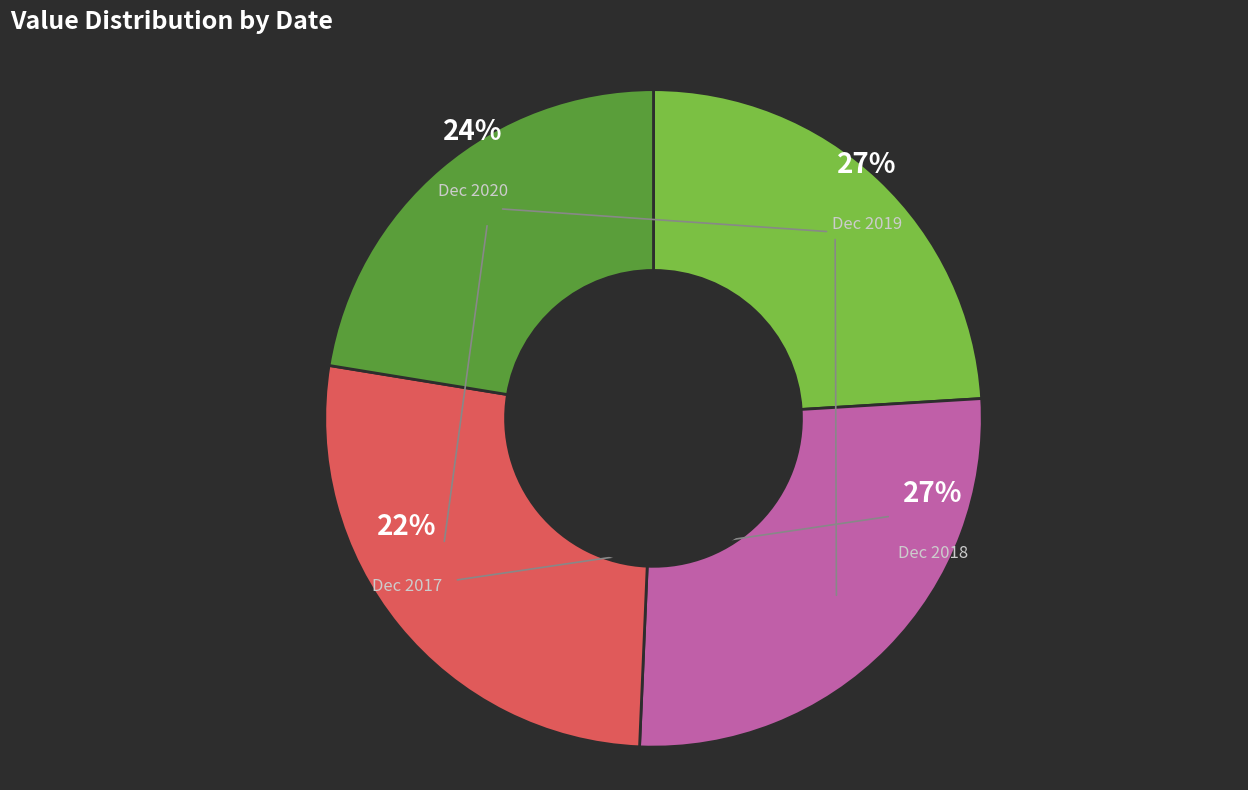

Does Dec 2020 account for over 50% of the chart?

No